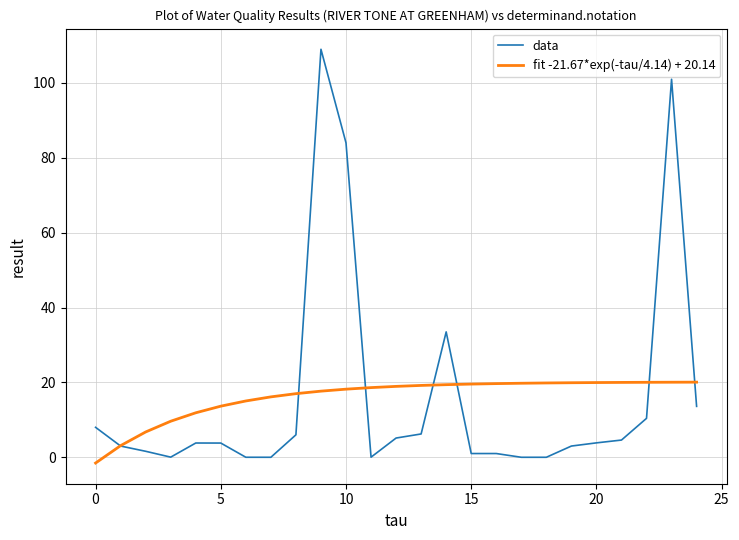

Which series has the widest spread of values?

data